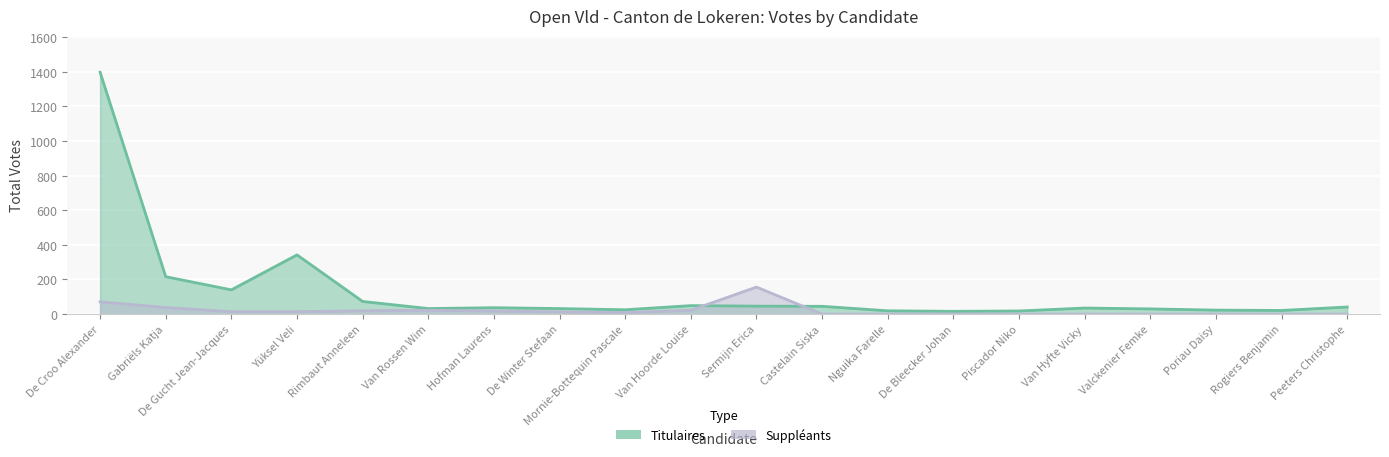

What is the label of the 19th point from the left?

Rogiers Benjamin